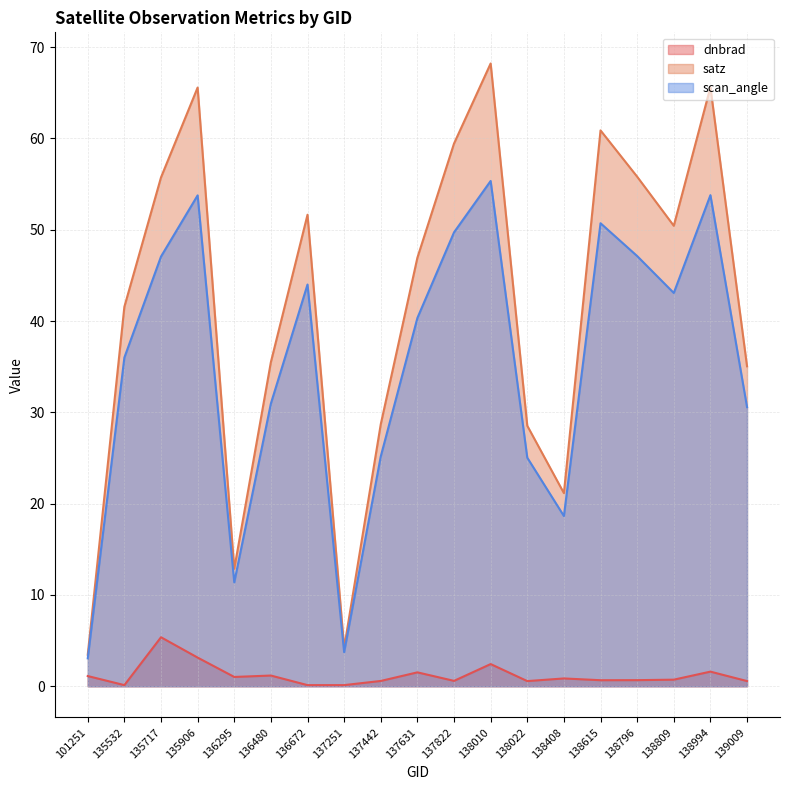

Reading left to right, transcribe all the data shown in this chart.

dnbrad: 1.1	0.1	5.4	3.1	1.0	1.2	0.1	0.1	0.6	1.5	0.6	2.4	0.6	0.9	0.7	0.7	0.7	1.6	0.6
satz: 3.5	41.6	55.7	65.6	12.9	35.5	51.6	4.2	28.7	46.9	59.4	68.2	28.5	21.2	60.9	55.8	50.4	65.6	35.0
scan_angle: 3.1	36.0	47.1	53.8	11.4	31.0	44.0	3.7	25.2	40.3	49.7	55.3	25.0	18.6	50.7	47.1	43.1	53.8	30.6